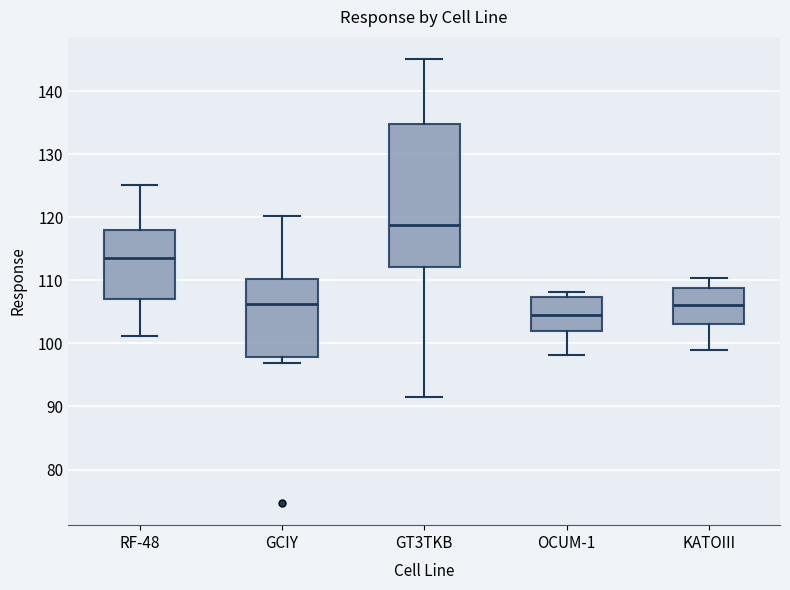

Which box has the highest median line?

GT3TKB